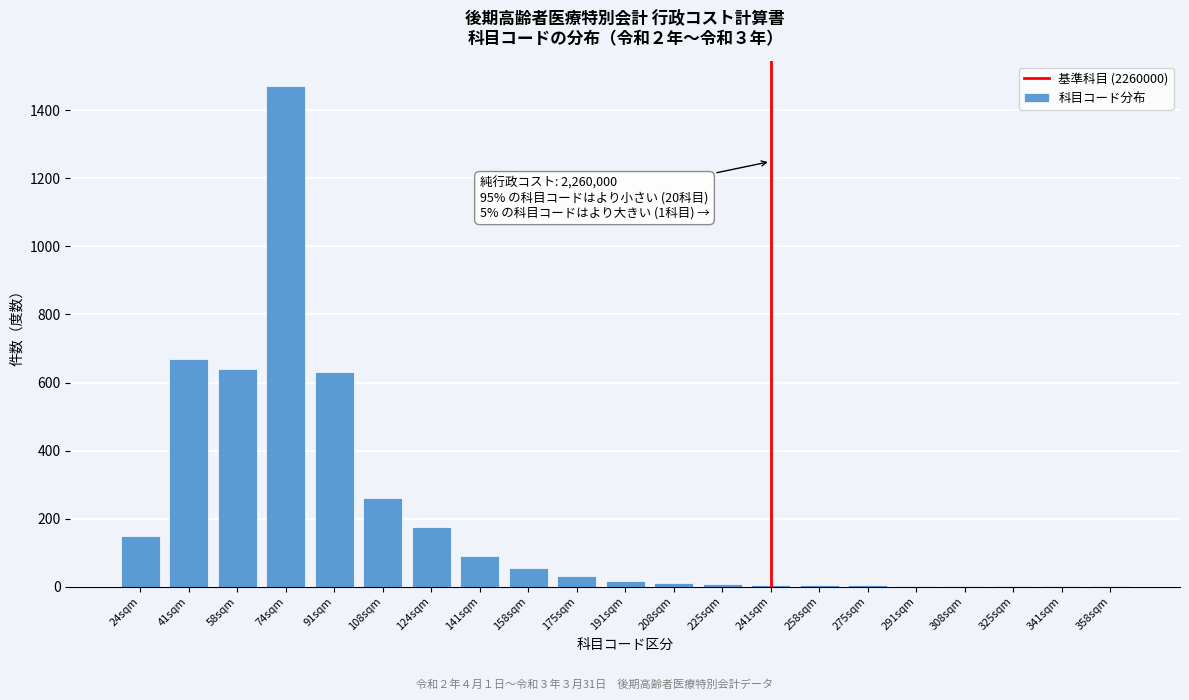

The chart shows a value of 2367 at 74sqm. True or false?

False